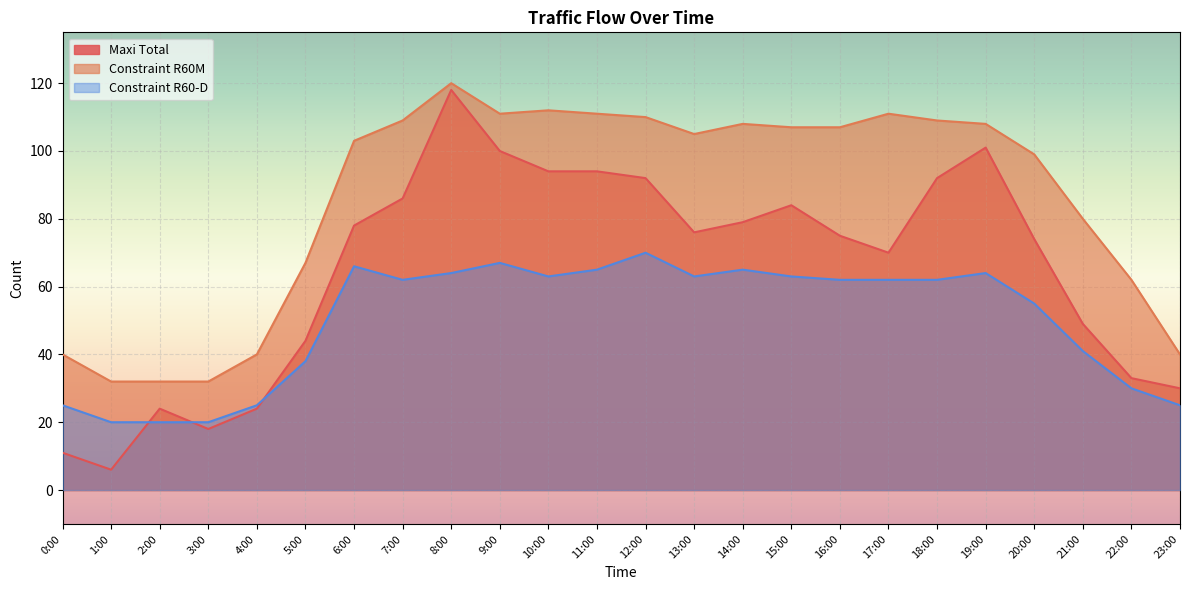

What is the difference between the highest and lowest values at 18:00?

47